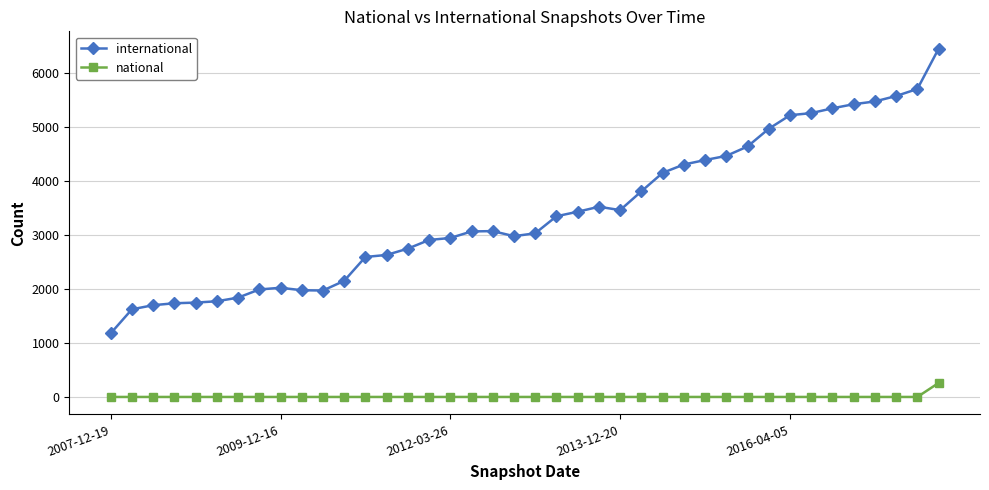

What is the average value of the national series?

7